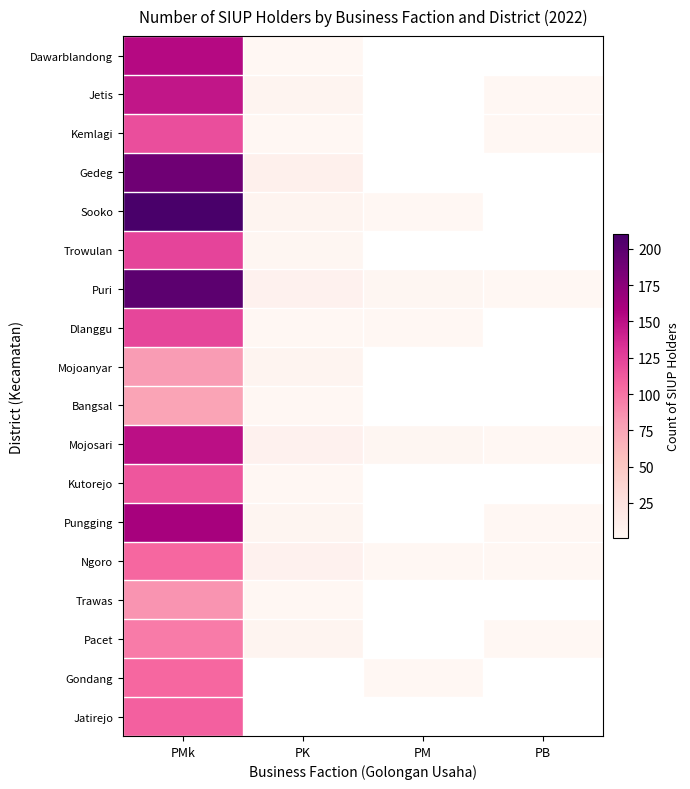

Reading left to right, extract all data points from this chart.

Jatirejo: PMk=109	PK=0	PM=0	PB=0
Gondang: PMk=106	PK=0	PM=1	PB=0
Pacet: PMk=96	PK=4	PM=0	PB=1
Trawas: PMk=85	PK=1	PM=0	PB=0
Ngoro: PMk=106	PK=7	PM=1	PB=1
Pungging: PMk=161	PK=3	PM=0	PB=1
Kutorejo: PMk=114	PK=1	PM=0	PB=0
Mojosari: PMk=150	PK=7	PM=2	PB=1
Bangsal: PMk=76	PK=1	PM=0	PB=0
Mojoanyar: PMk=81	PK=5	PM=0	PB=0
Dlanggu: PMk=122	PK=1	PM=1	PB=0
Puri: PMk=199	PK=7	PM=2	PB=1
Trowulan: PMk=123	PK=2	PM=0	PB=0
Sooko: PMk=210	PK=5	PM=1	PB=0
Gedeg: PMk=189	PK=9	PM=0	PB=0
Kemlagi: PMk=118	PK=1	PM=0	PB=1
Jetis: PMk=147	PK=5	PM=0	PB=1
Dawarblandong: PMk=153	PK=1	PM=0	PB=0